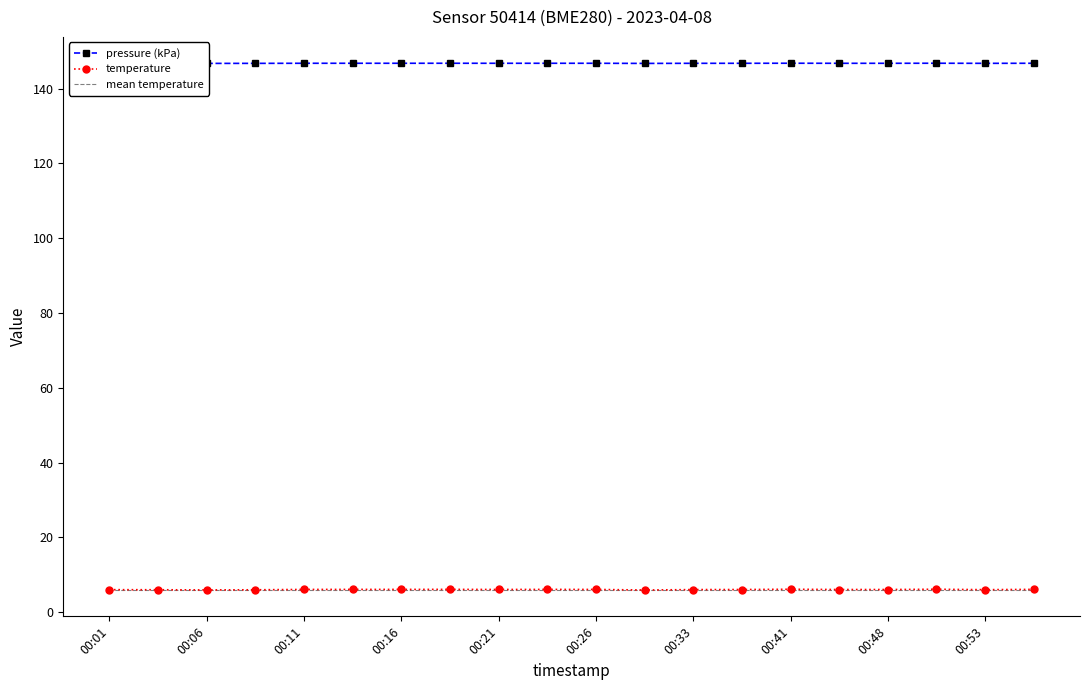

What are all the series names shown in the legend?

pressure (kPa), temperature, mean temperature